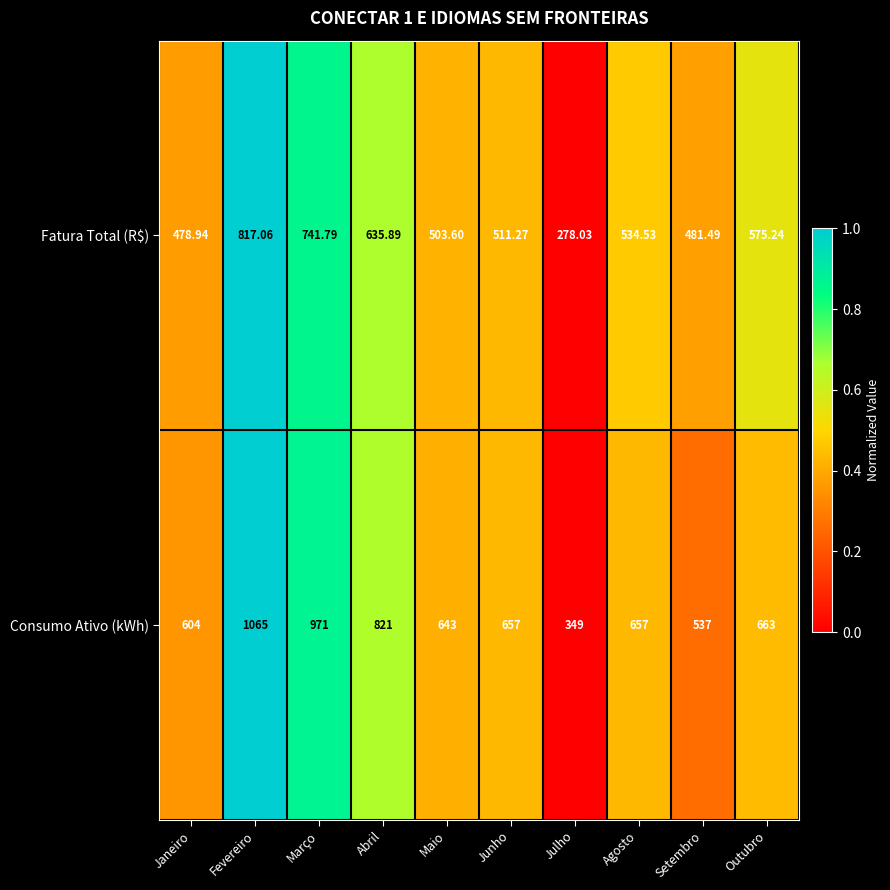

Which category has the highest value in the Fatura Total (R$) series?

Fevereiro